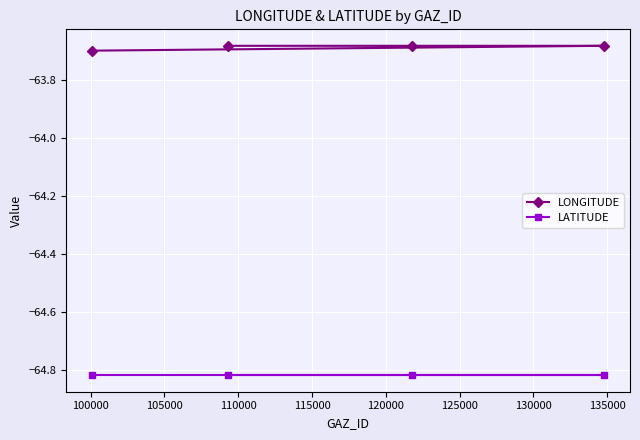

True or false: LATITUDE and LONGITUDE intersect in this chart.

False